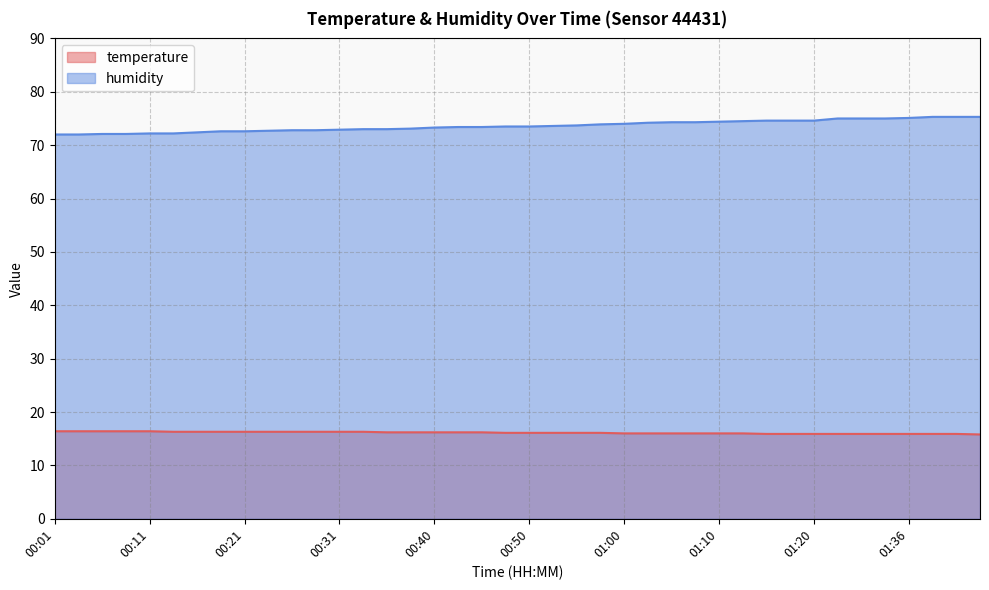

How many lines are shown in the chart?

2